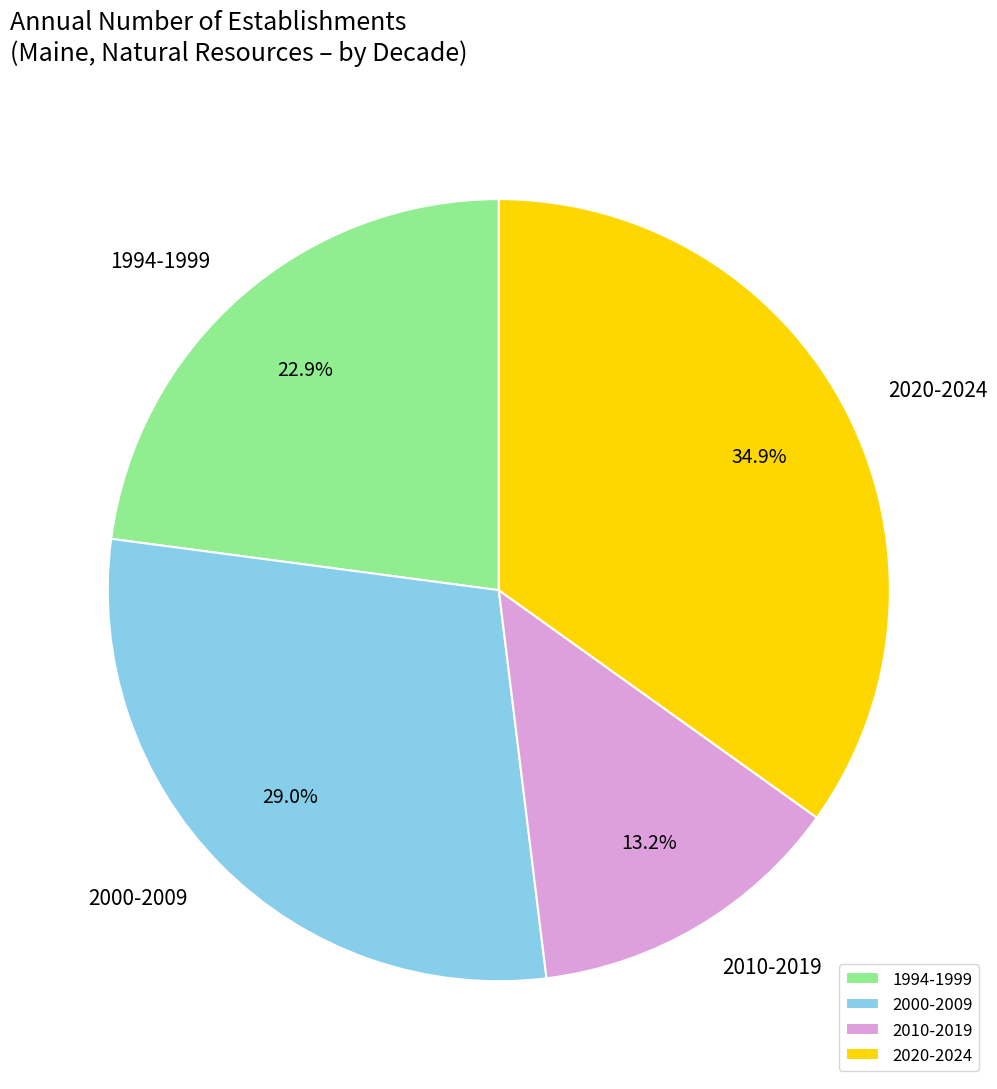

Approximately how many times larger is the value at 2000-2009 compared to 1994-1999?

1.3